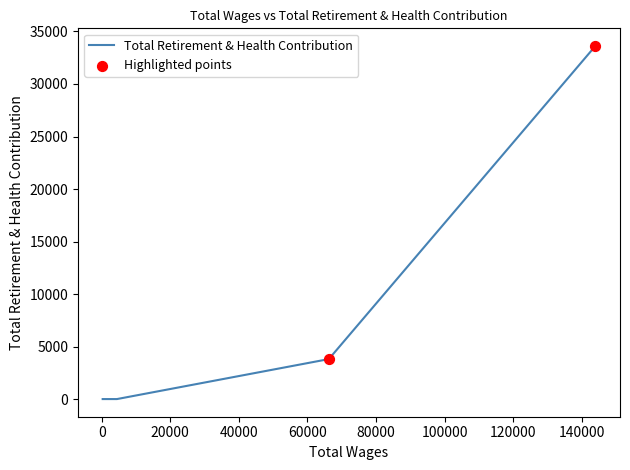

What is the sum of all values?

37426